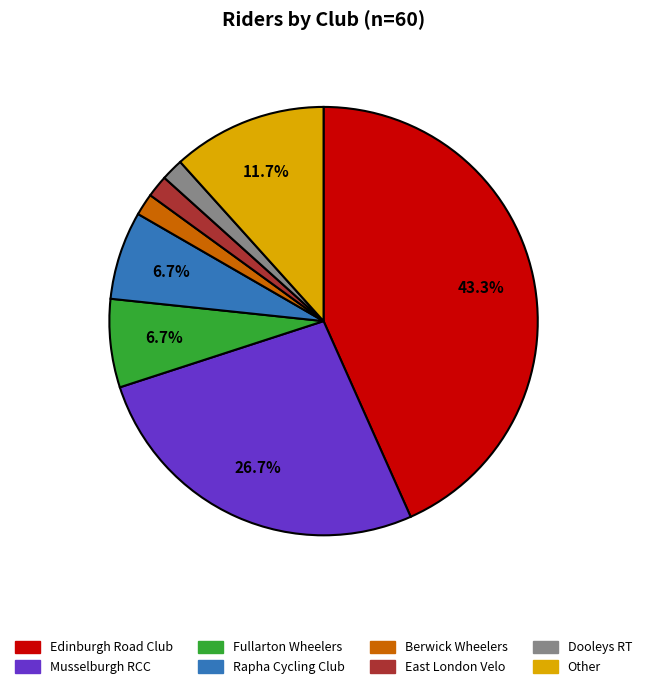

Which category has the biggest portion of the pie?

Edinburgh Road Club